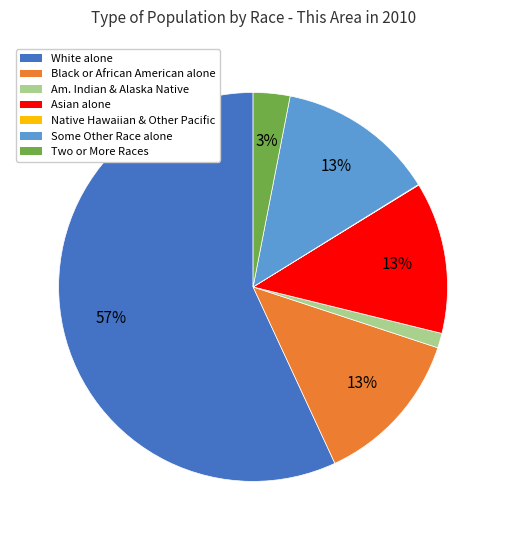

To the nearest percent, what is the average slice percentage?

14%